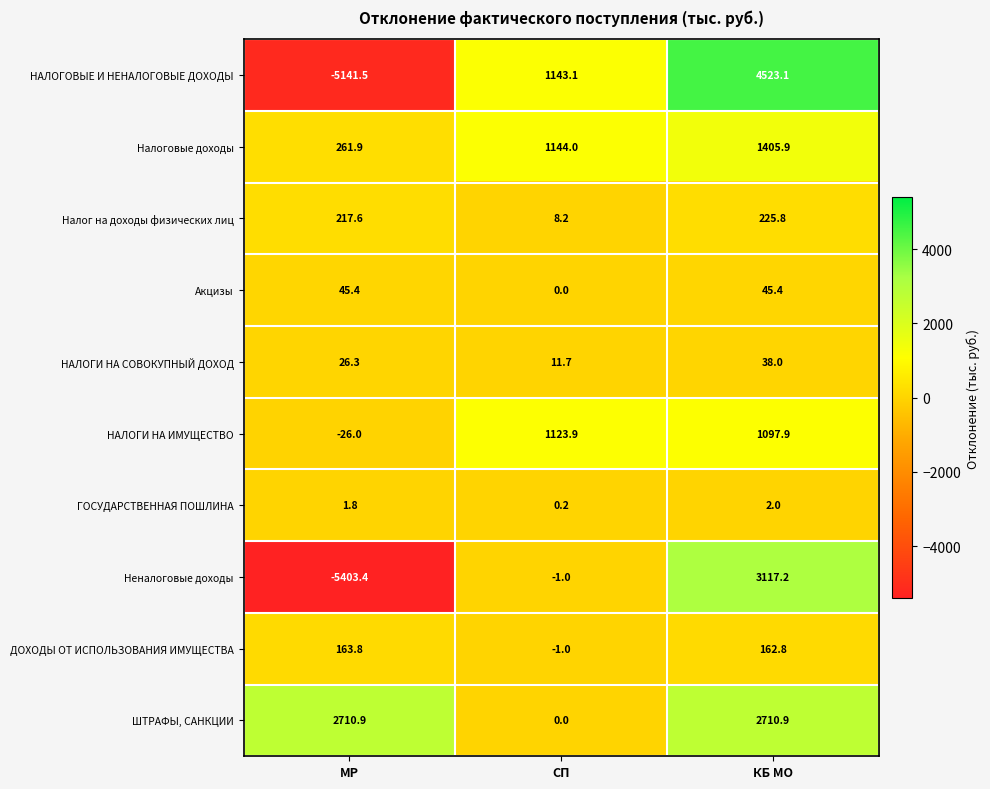

What is the total value across all series at КБ МО?

13329.0